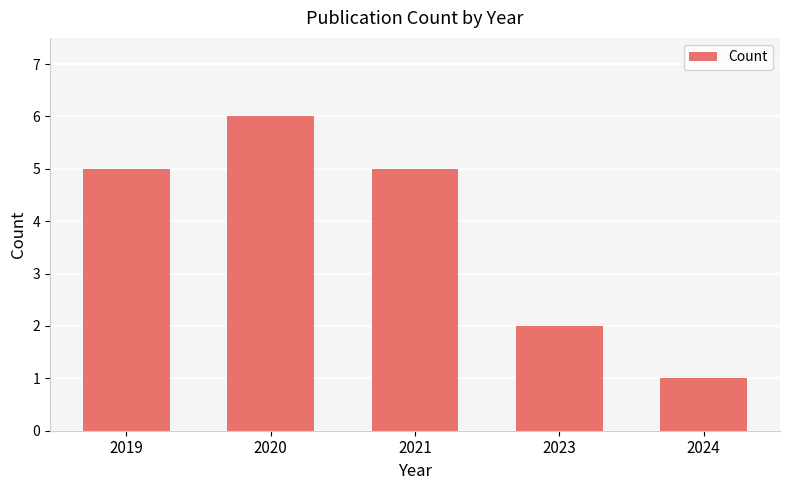

Which label corresponds to the largest value in the chart?

2020